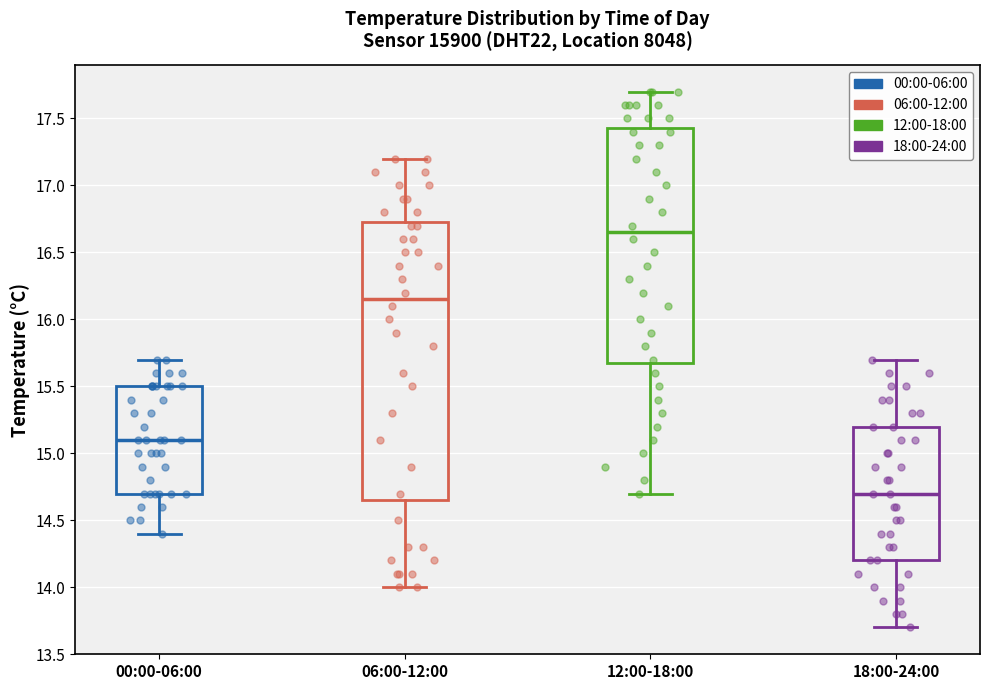

Which box is the tallest, from its lower edge to its upper edge?

06:00-12:00